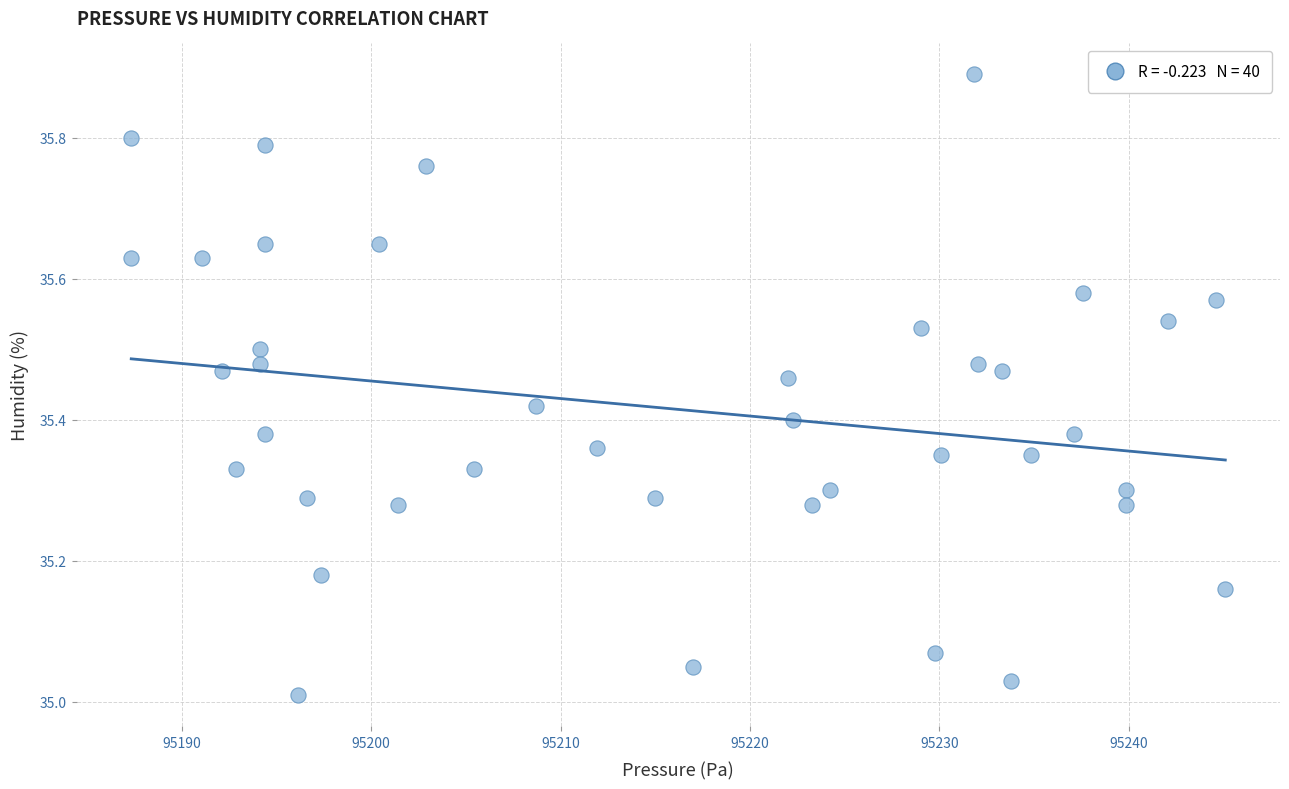

What is the range of X values (max minus min)?

57.8